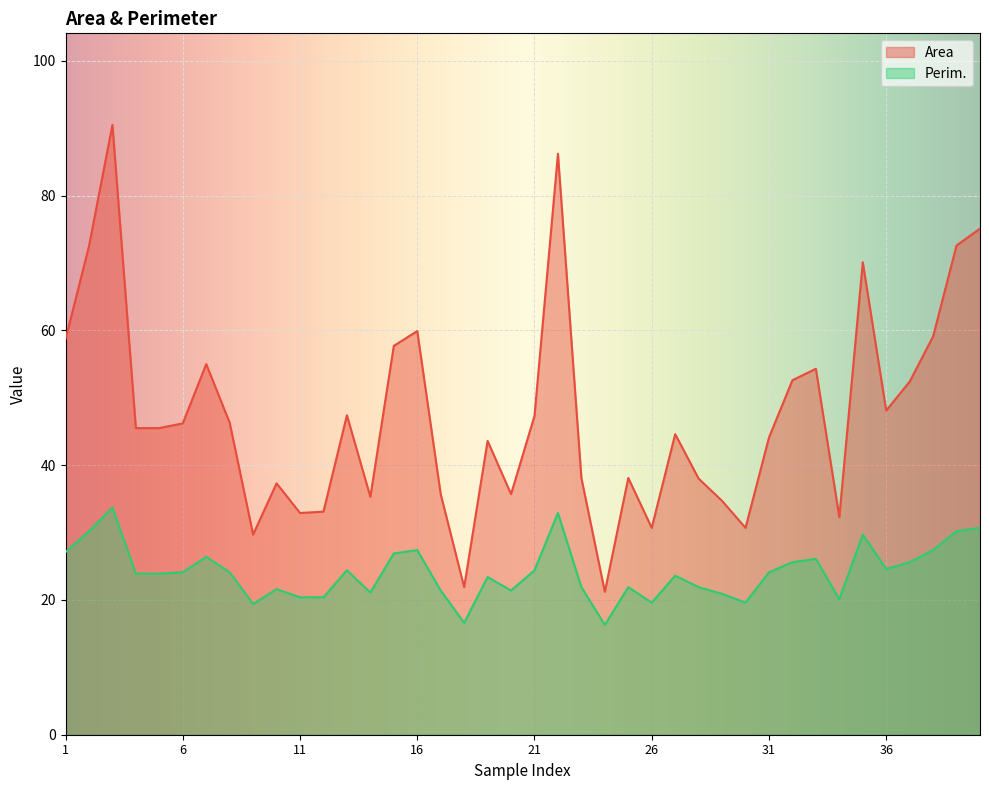

Rank the series by their average value, from lowest to highest.

Perim., Area